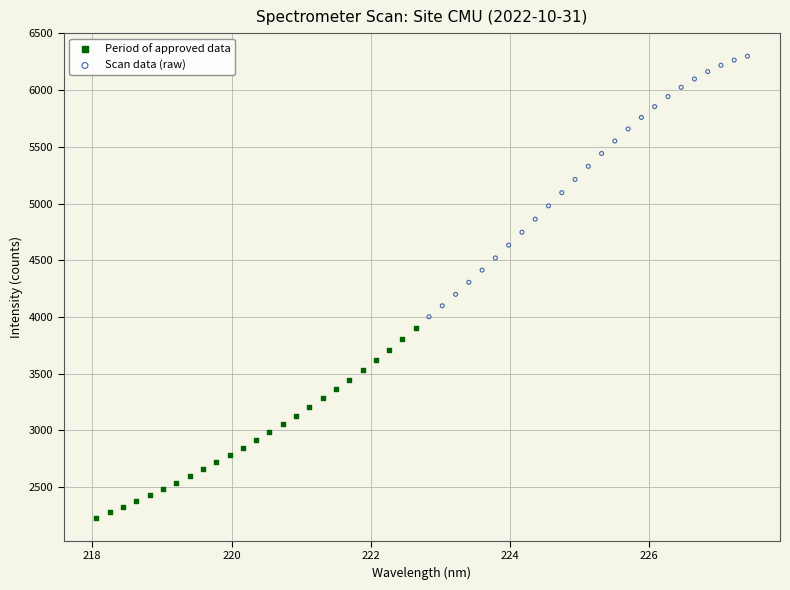

Which series has the widest spread of Y values?

Scan data (raw)